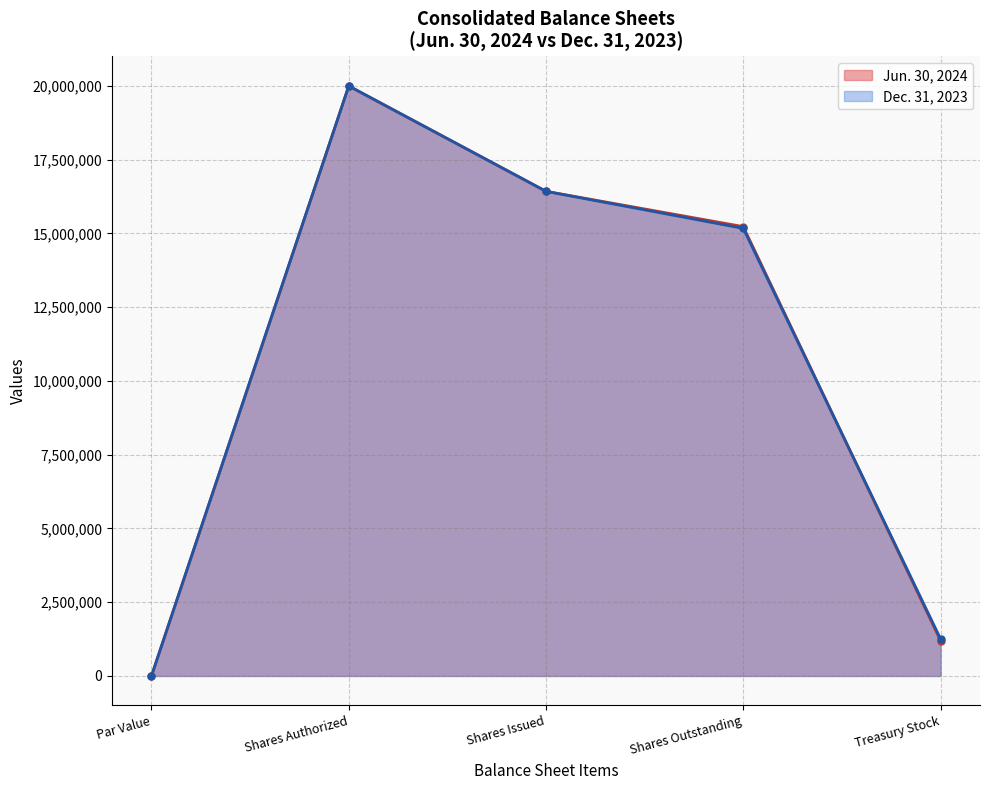

What is the total value across all series at Shares Authorized?

40000000